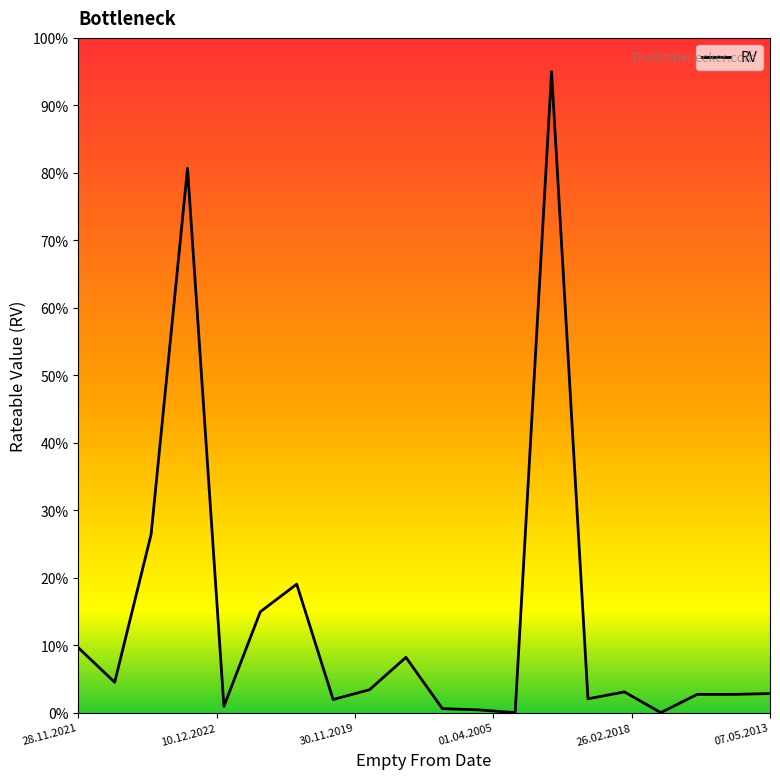

What is the difference between the maximum and minimum values?

95.0